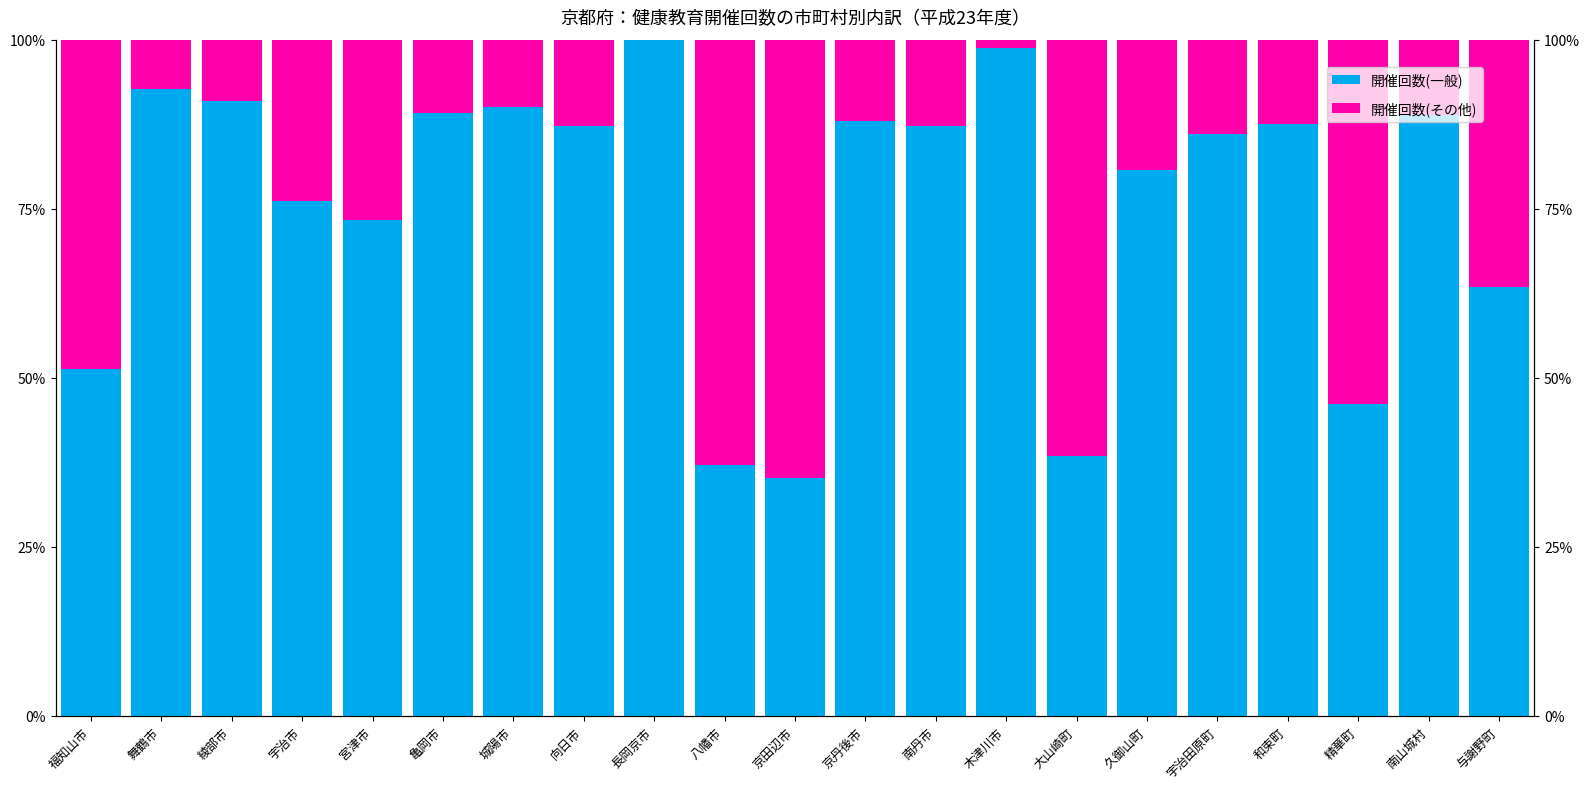

What position from the left is 木津川市?

14